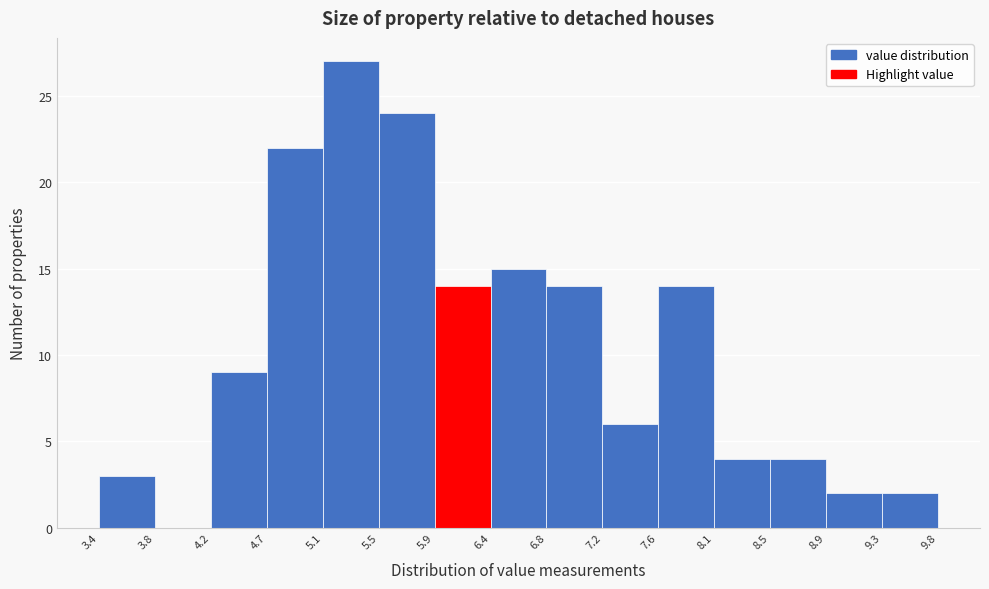

Which range on the x-axis has the tallest bar?

5.1 to 5.5